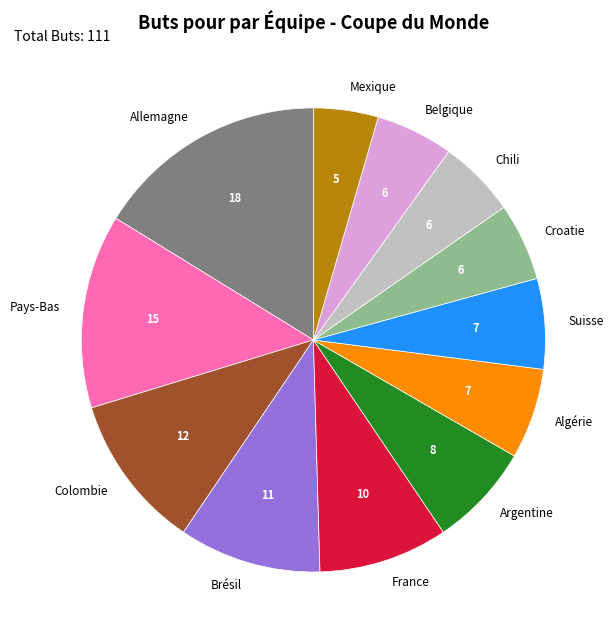

Do Belgique and Brésil together represent more than half of the pie?

No